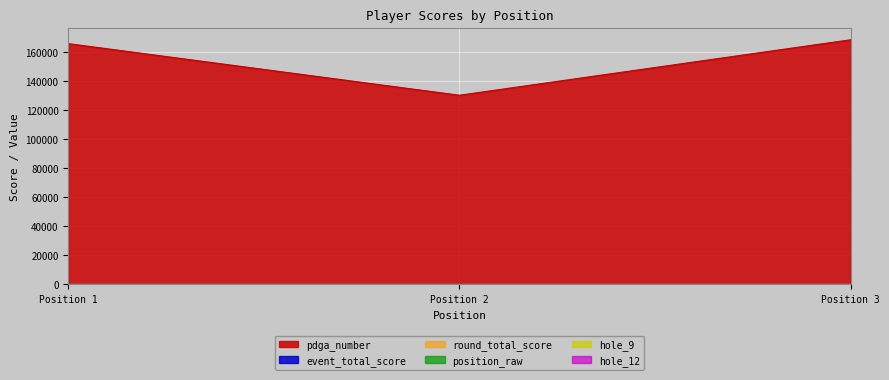

What is the difference between the position_raw values at Position 3 and Position 1?

2